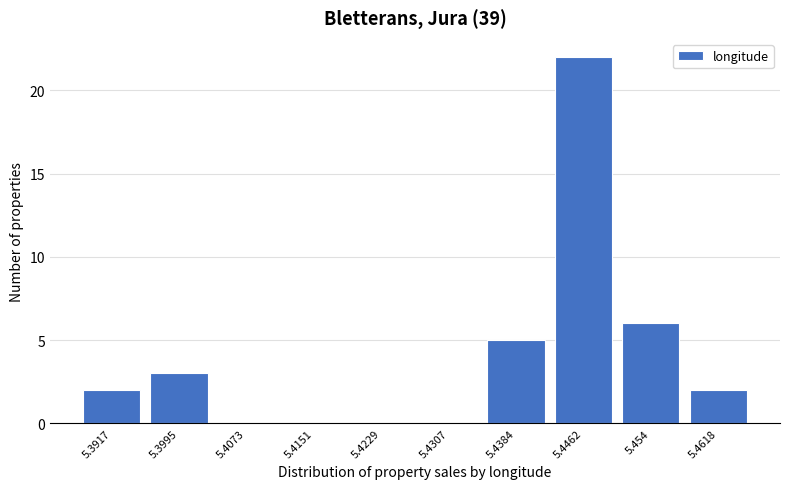

Reading right to left, transcribe all the data shown in this chart.

5.4618=2	5.454=6	5.4462=22	5.4384=5	5.4307=0	5.4229=0	5.4151=0	5.4073=0	5.3995=3	5.3917=2